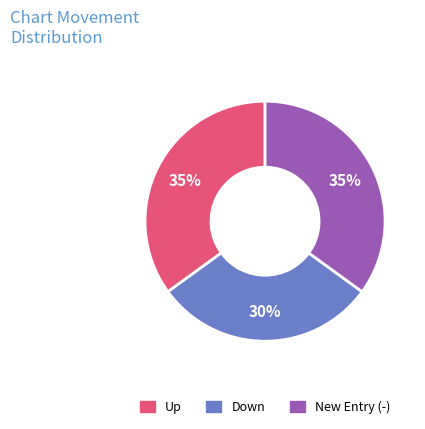

How many slices are in this pie chart?

3